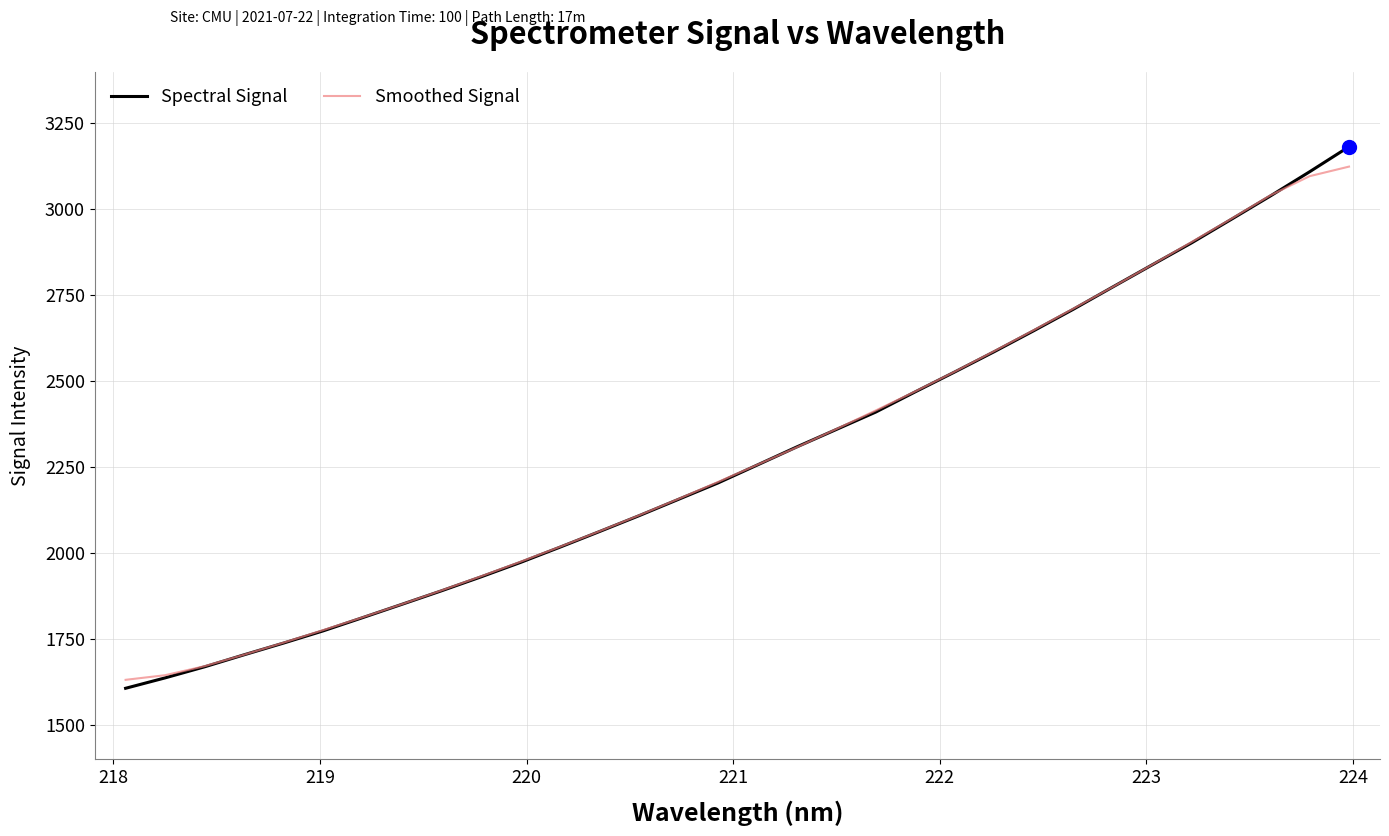

Which series has the widest spread of values?

Spectral Signal